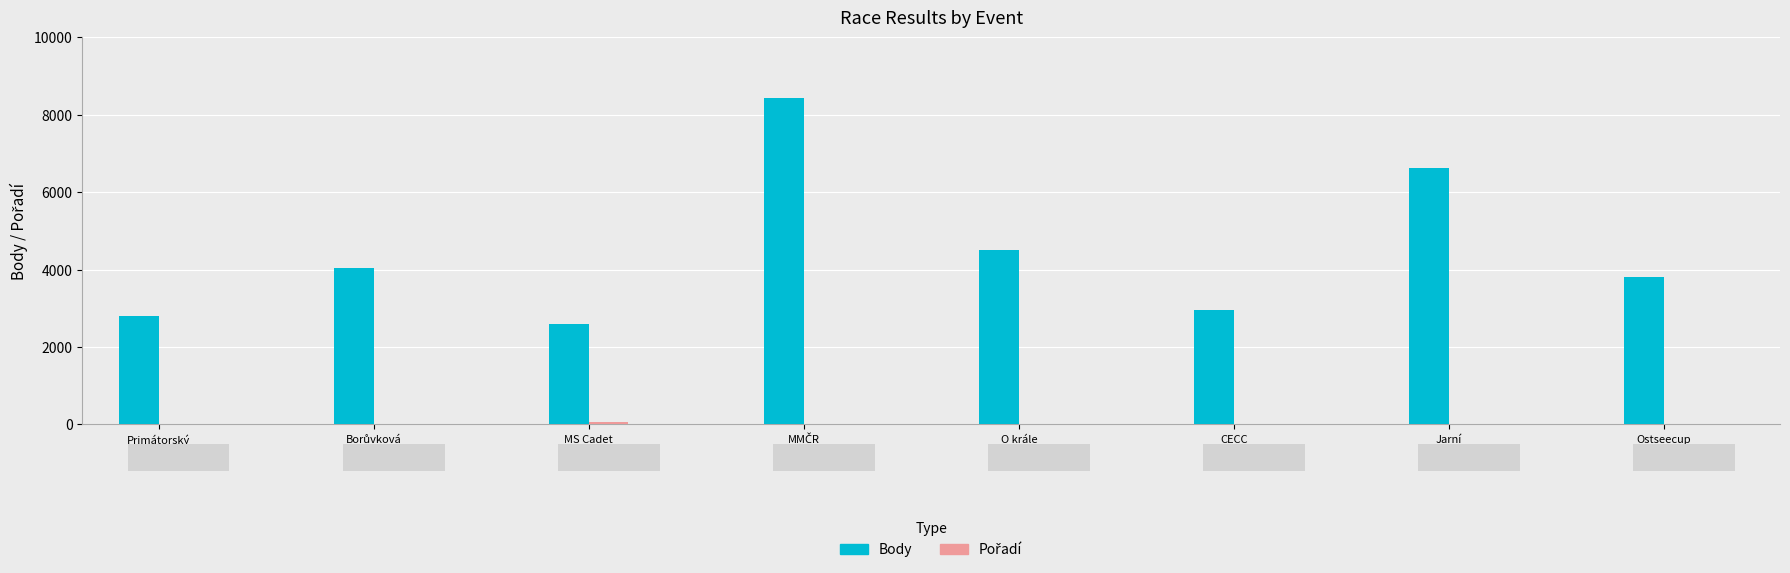

Reading left to right, list all the values displayed in this chart.

Body: Primátorský štít=2812	Borůvková regata=4047	MS Cadet 2019=2593	MMČR CADET=8437	O krále Šumavy=4515	CECC GER=2946	Jarní fireballistická Rozkoš=6623	Ostseecup=3804
Pořadí: Primátorský štít=2	Borůvková regata=3	MS Cadet 2019=61	MMČR CADET=3	O krále Šumavy=2	CECC GER=11	Jarní fireballistická Rozkoš=1	Ostseecup=13